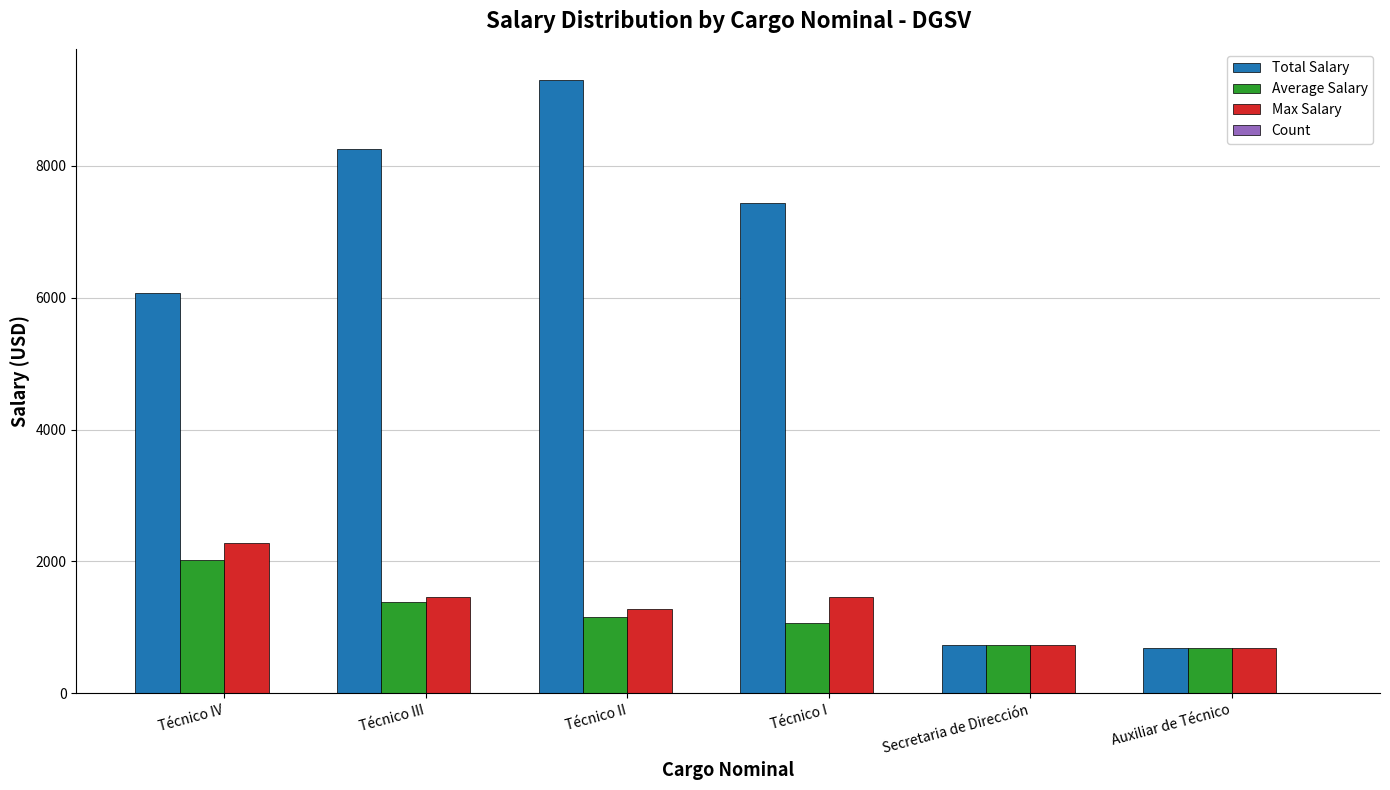

At which label does Average Salary reach its peak?

Técnico IV